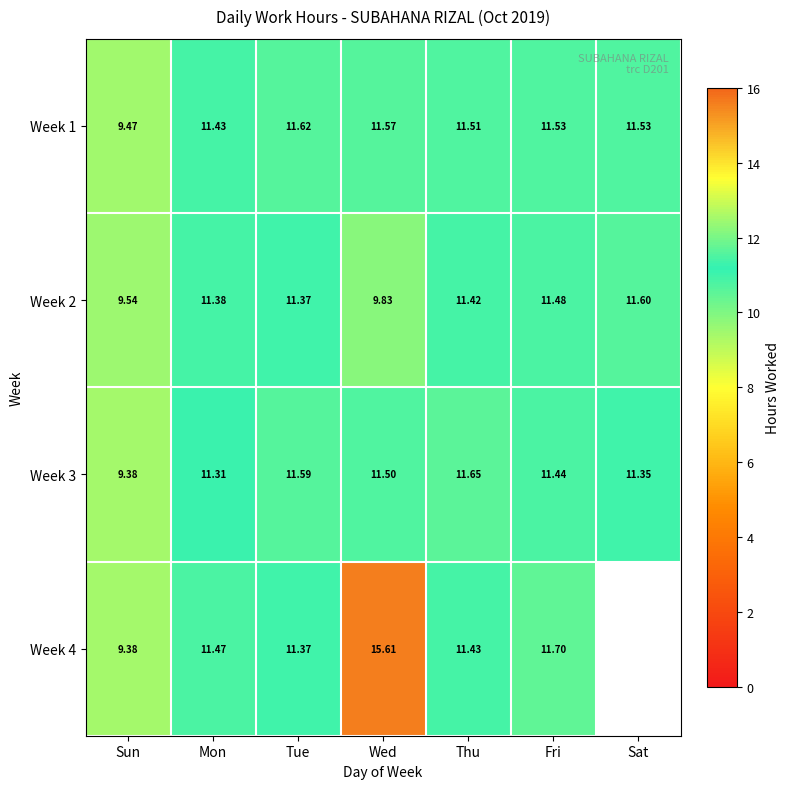

Between Tue and Wed, which series saw the biggest shift?

Week 4